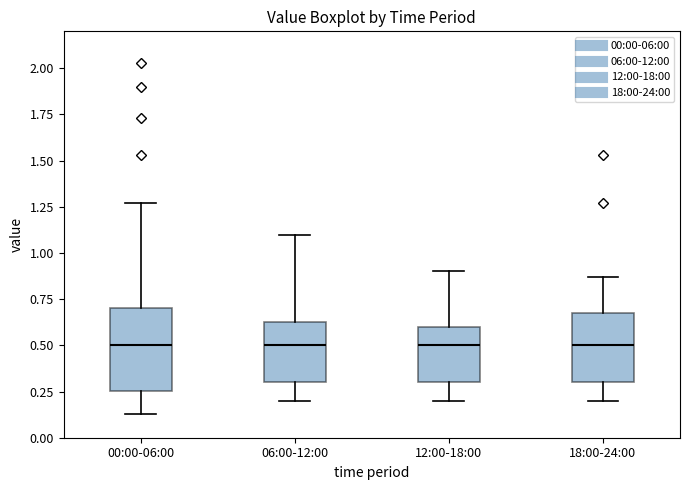

Which box is the tallest, from its lower edge to its upper edge?

00:00-06:00